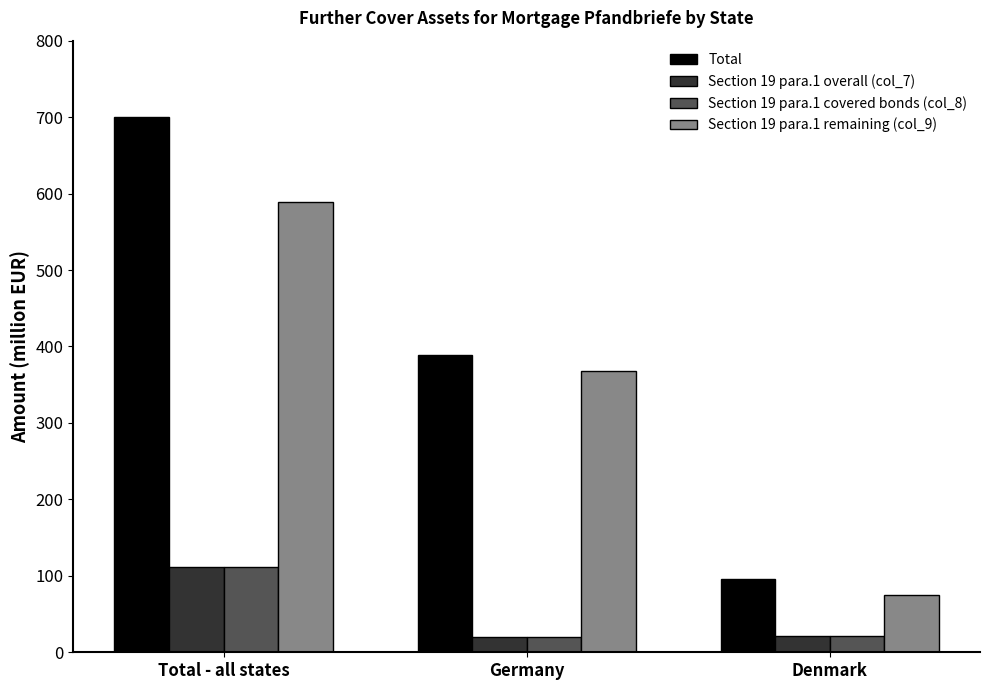

At how many categories does at least one series exceed 582?

1